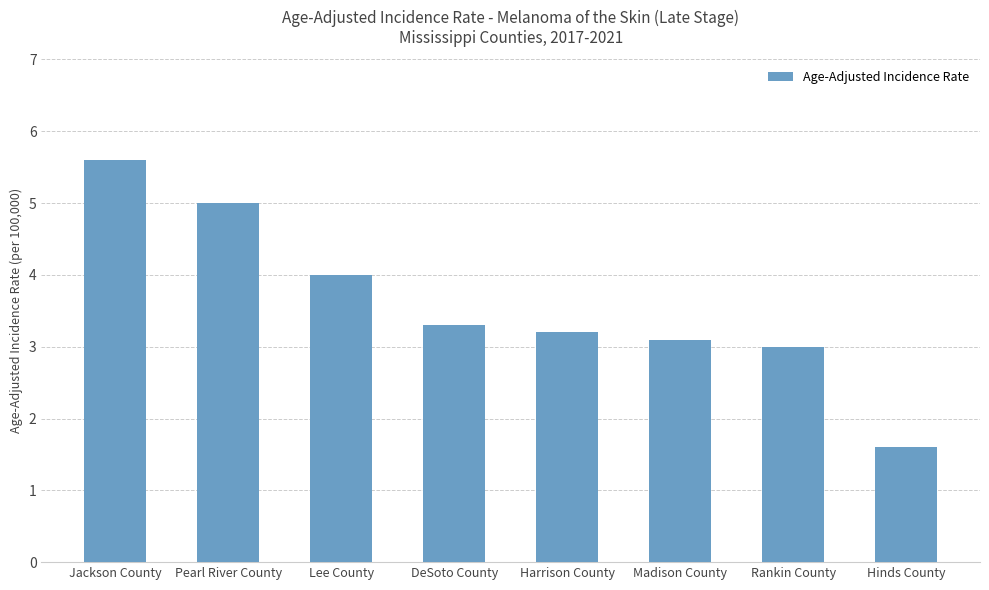

How many categories are shown in the chart?

8